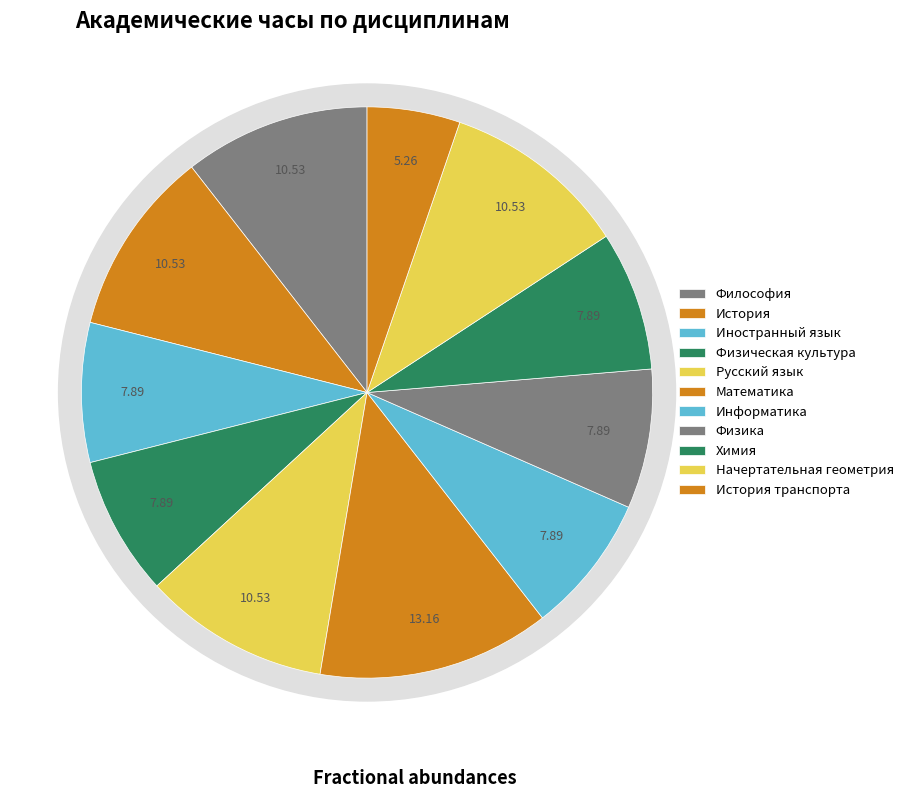

Is it true that Информатика is 8% of the pie?

True